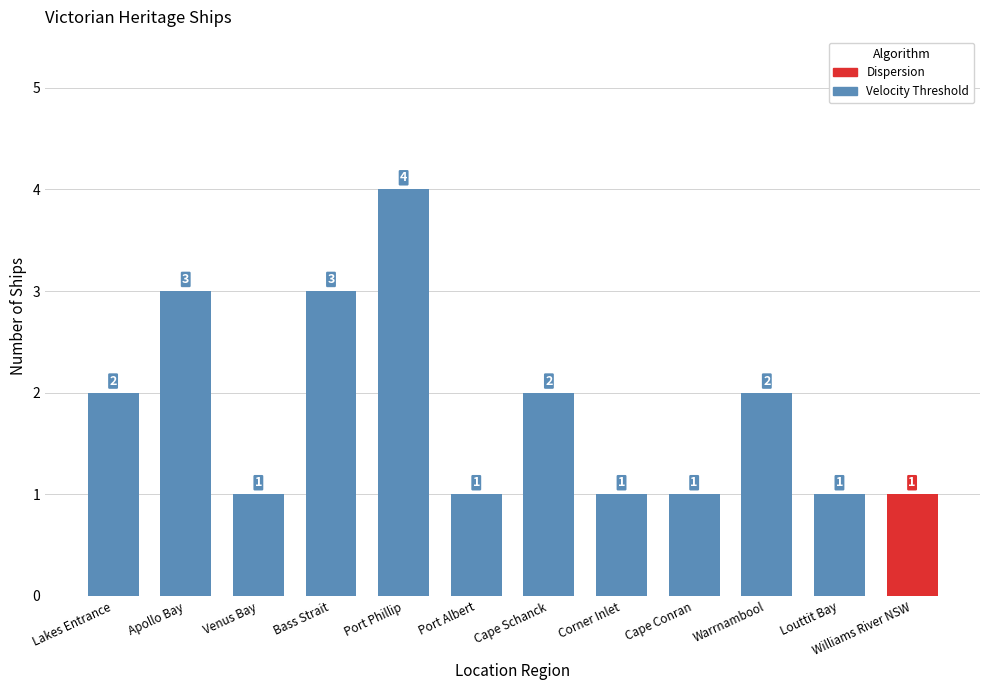

The value at Cape Schanck is 2. True or false?

True